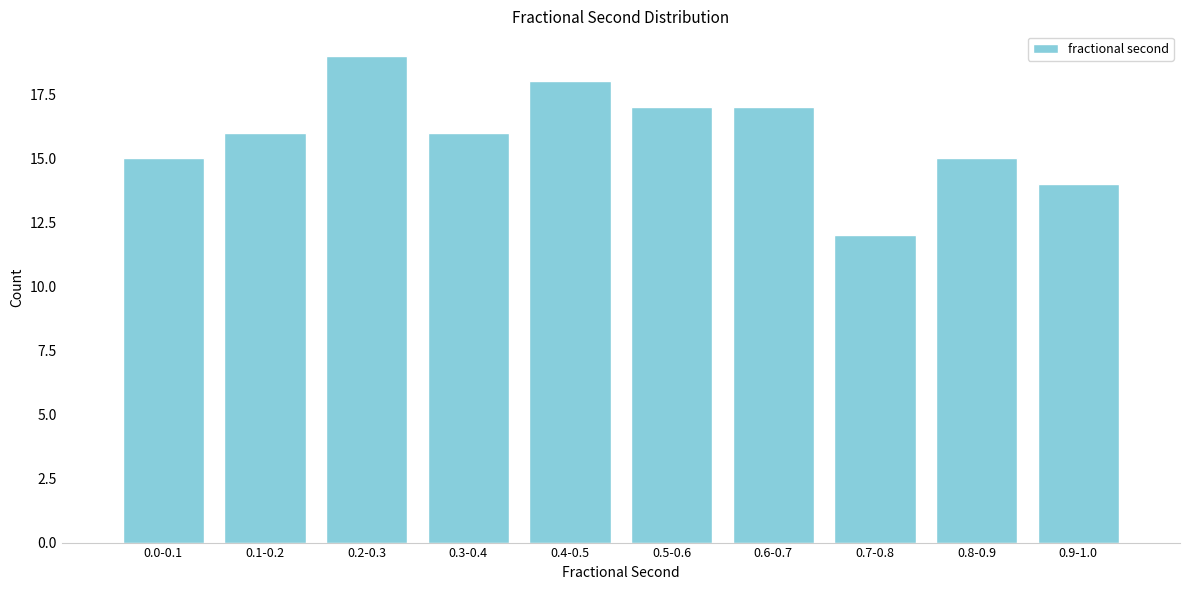

Reading right to left, what are all the values shown in this chart?

0.9-1.0=14	0.8-0.9=15	0.7-0.8=12	0.6-0.7=17	0.5-0.6=17	0.4-0.5=18	0.3-0.4=16	0.2-0.3=19	0.1-0.2=16	0.0-0.1=15